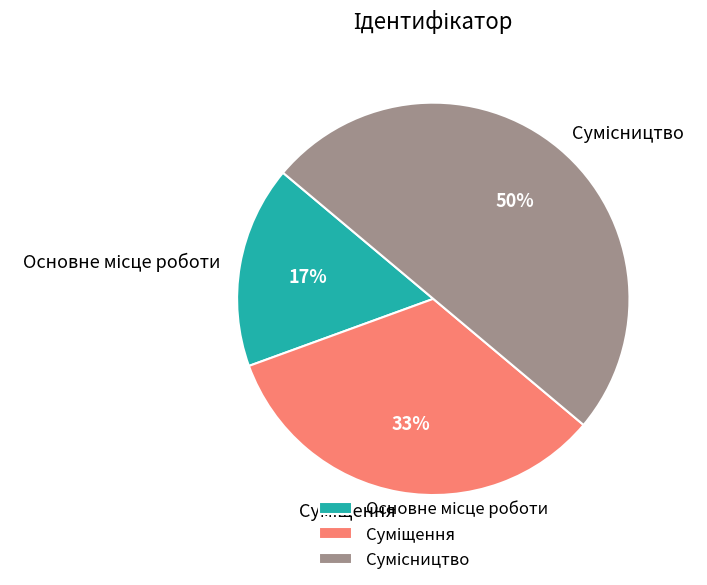

To the nearest percent, what is the difference between the largest and smallest slice percentages?

33%